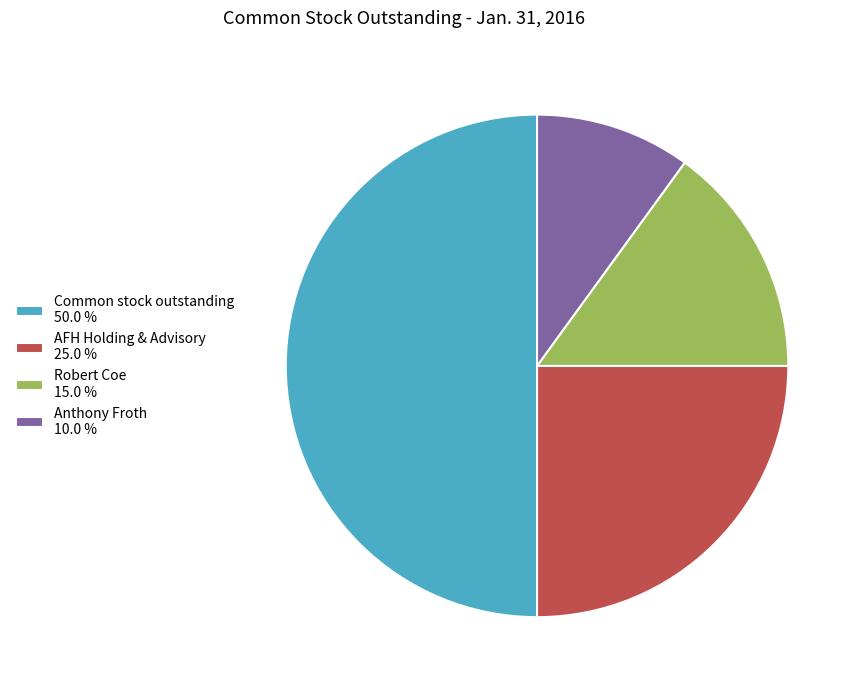

Which category has the smallest portion of the pie?

Anthony Froth